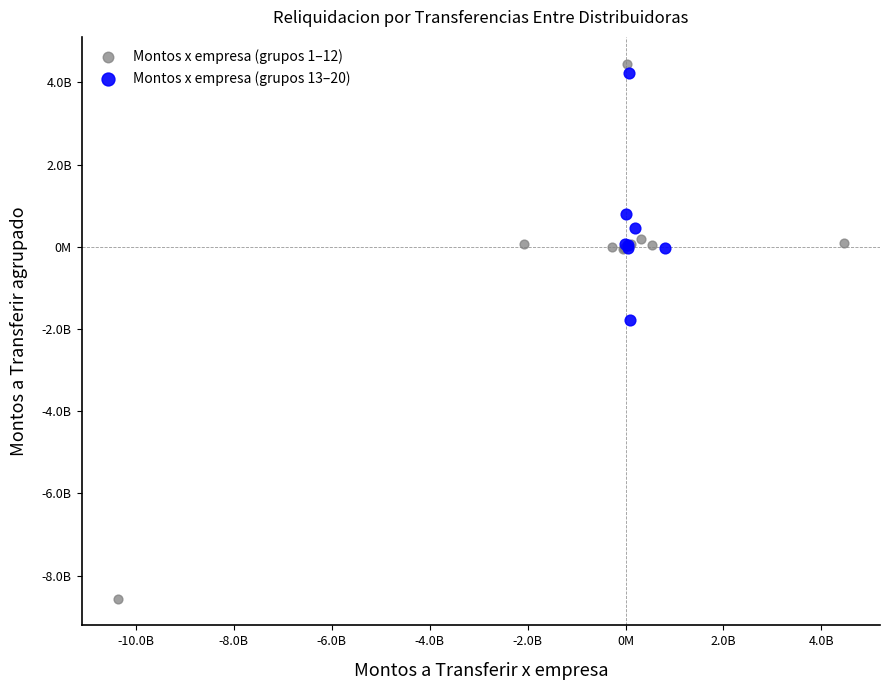

Which series reaches the minimum Y coordinate?

Montos x empresa (grupos 1–12)